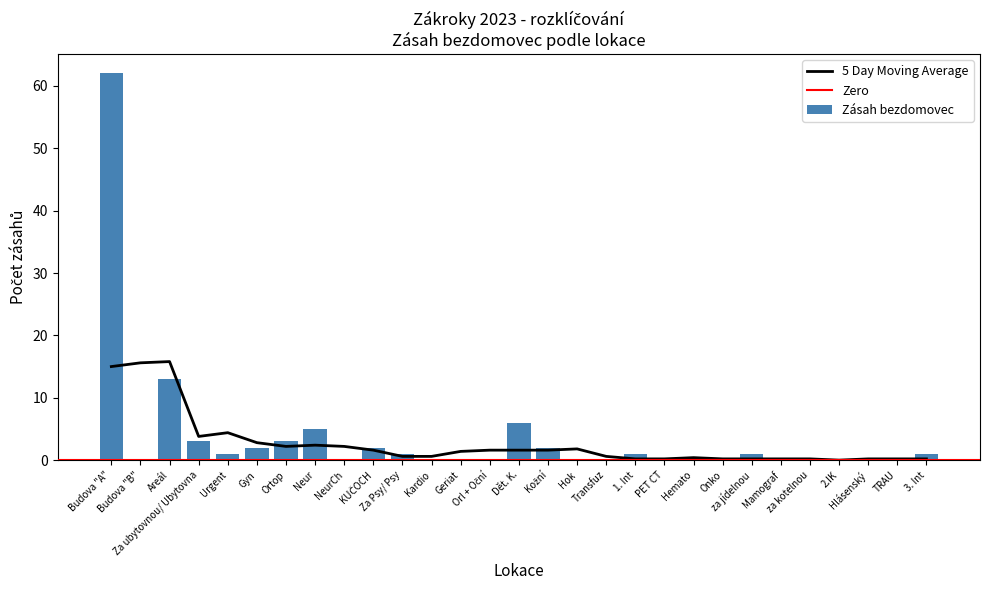

Is it true that the value at Budova "B" is 0?

True